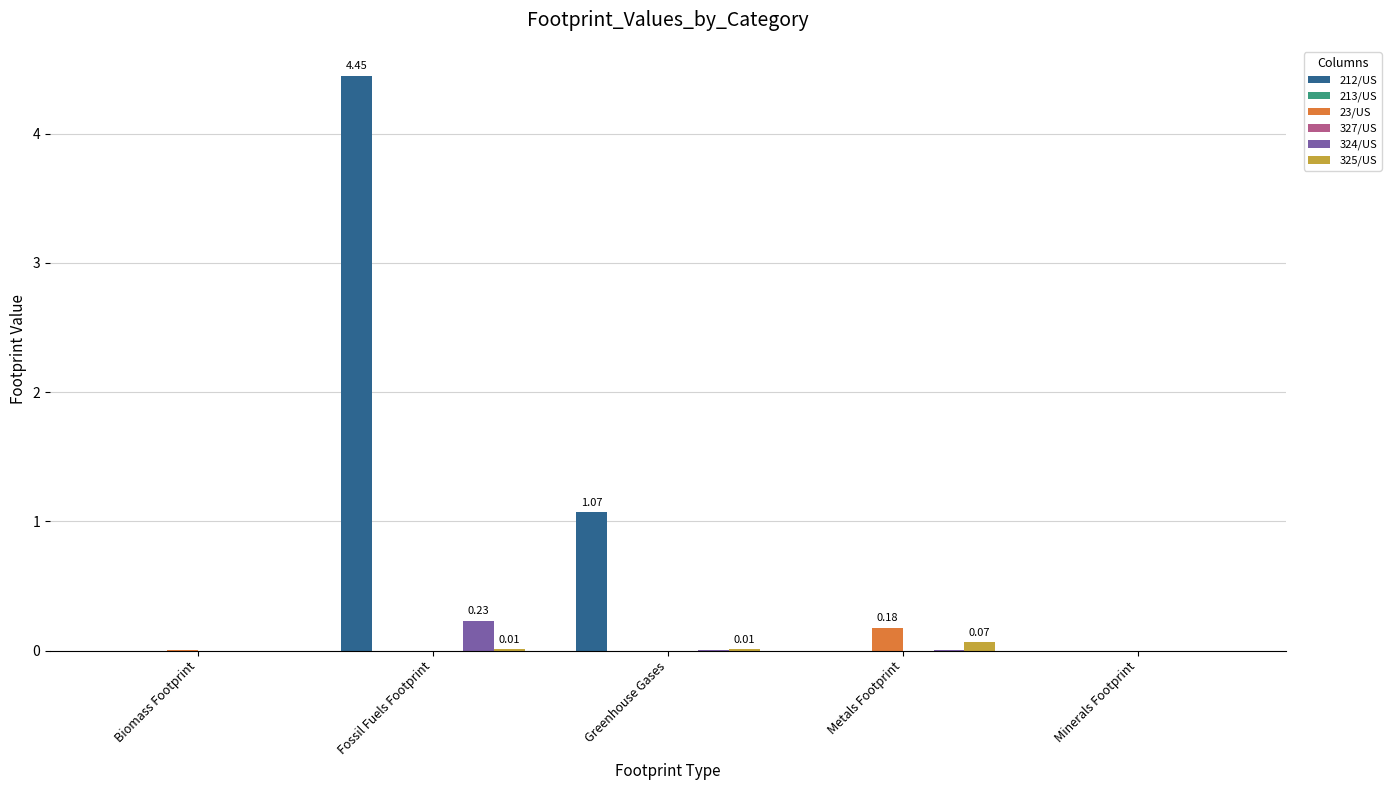

At which category is the sum across all series the highest?

Fossil Fuels Footprint